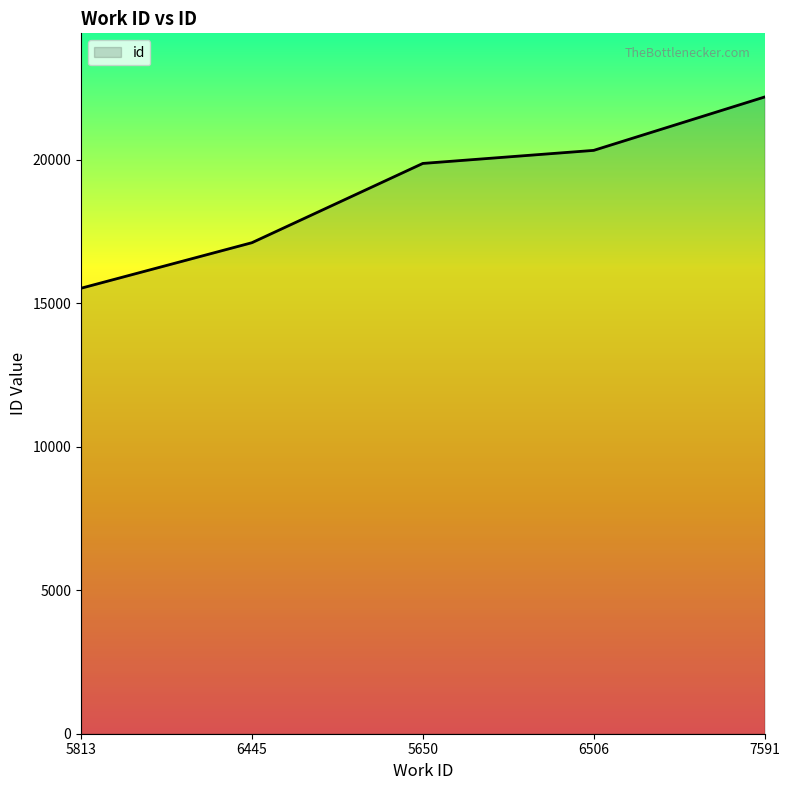

Is it true that the value at 6506 is 20328?

True